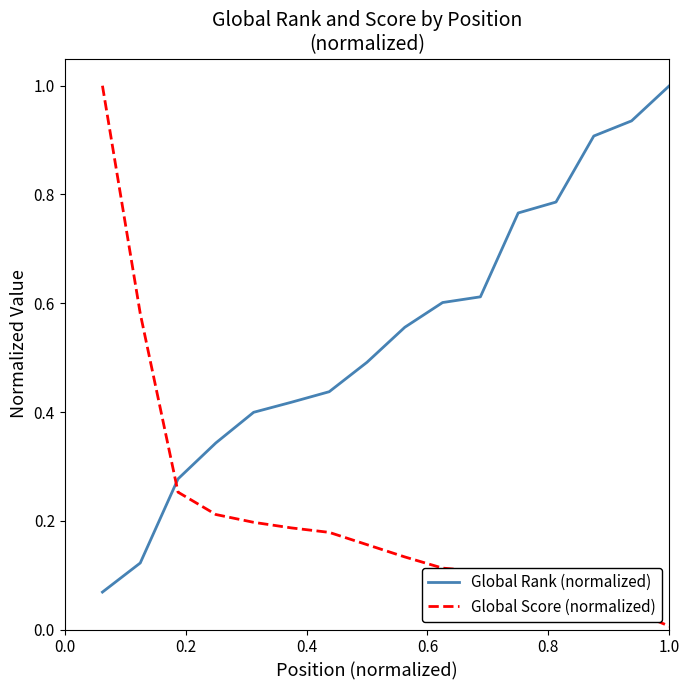

Rank the series by their average value, from lowest to highest.

Global Score (normalized), Global Rank (normalized)